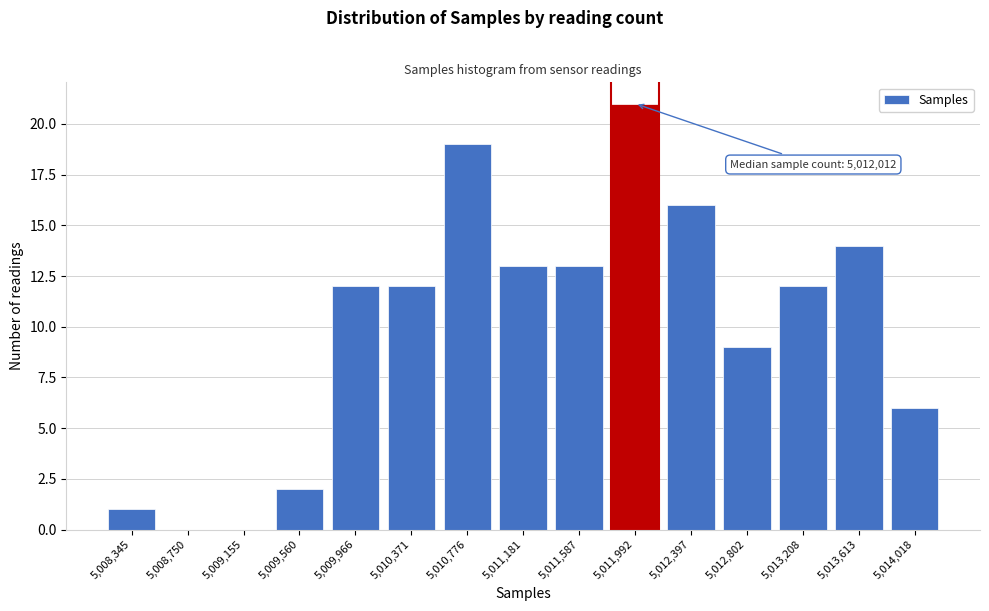

Reading left to right, transcribe all the data shown in this chart.

5,008,345=1	5,008,750=0	5,009,155=0	5,009,560=2	5,009,966=12	5,010,371=12	5,010,776=19	5,011,181=13	5,011,587=13	5,011,992=21	5,012,397=16	5,012,802=9	5,013,208=12	5,013,613=14	5,014,018=6